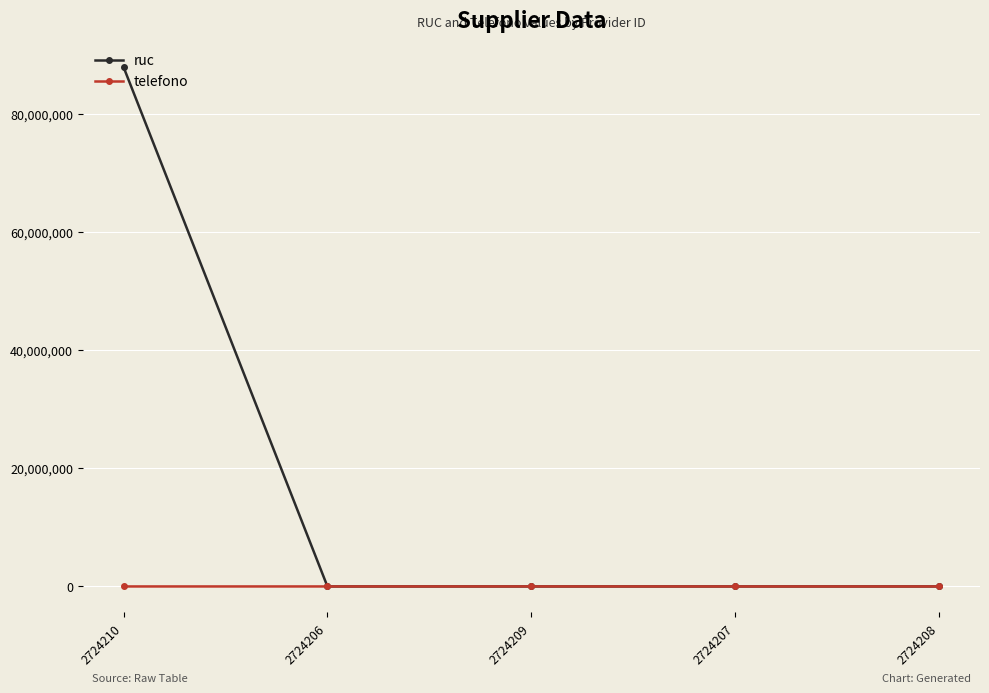

List the series in order of their peak value, lowest first.

telefono, ruc